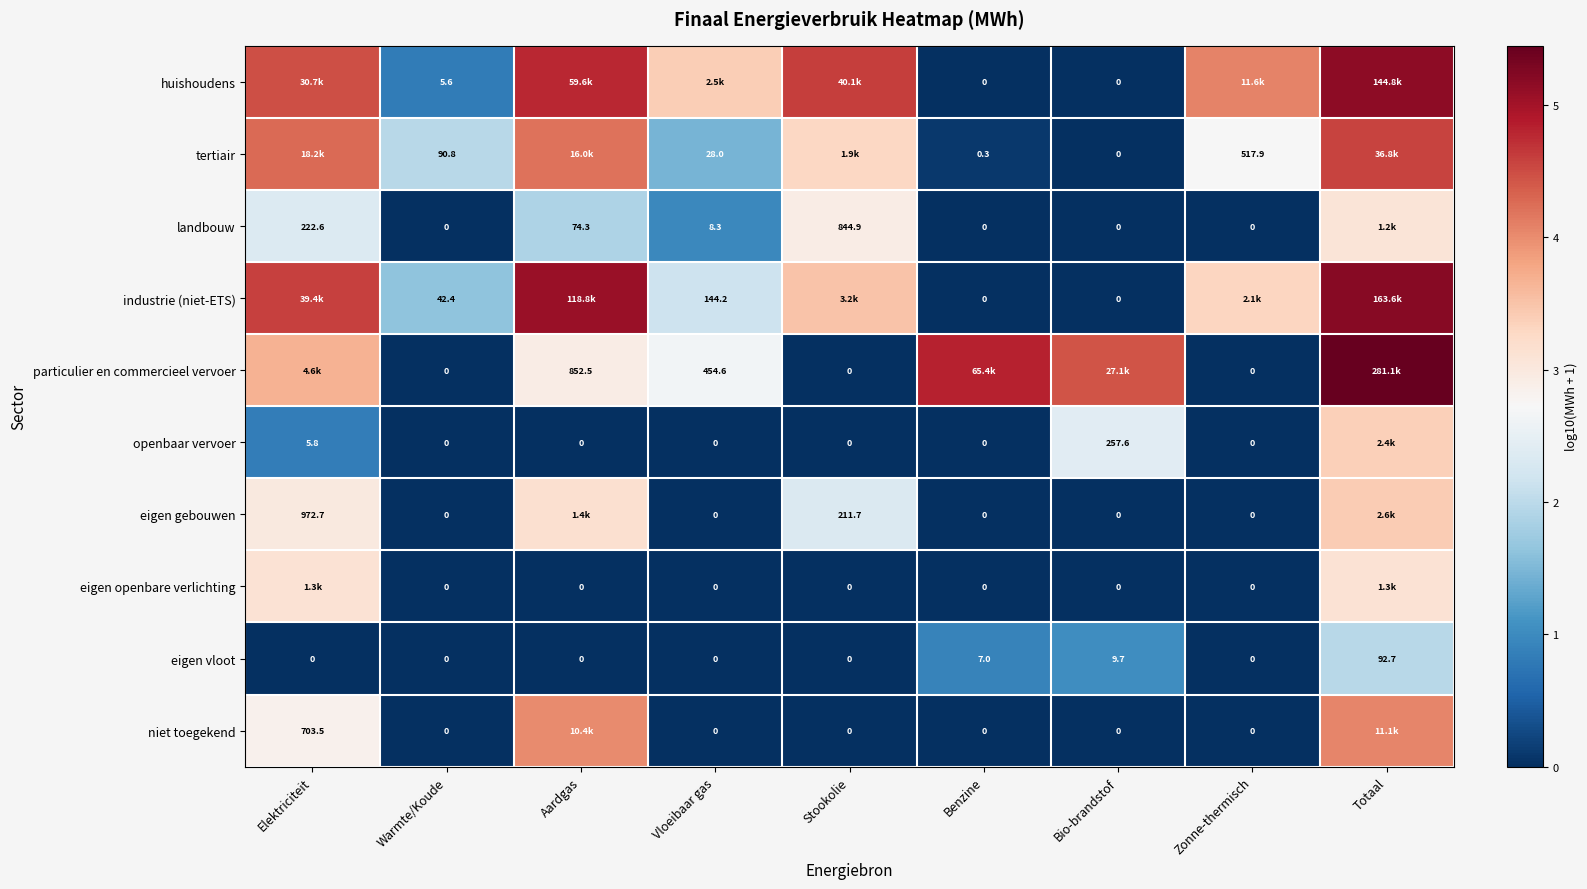

Which series has the largest range (max minus min)?

particulier en commercieel vervoer